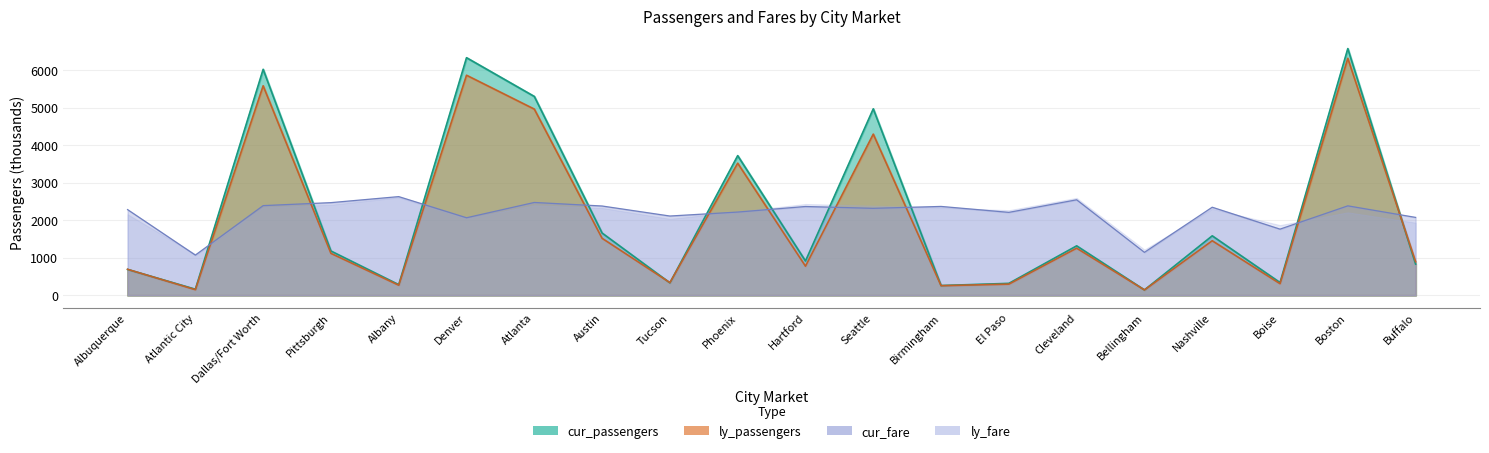

What is the value of the cur_fare point at the 11th from the left?

2367.8